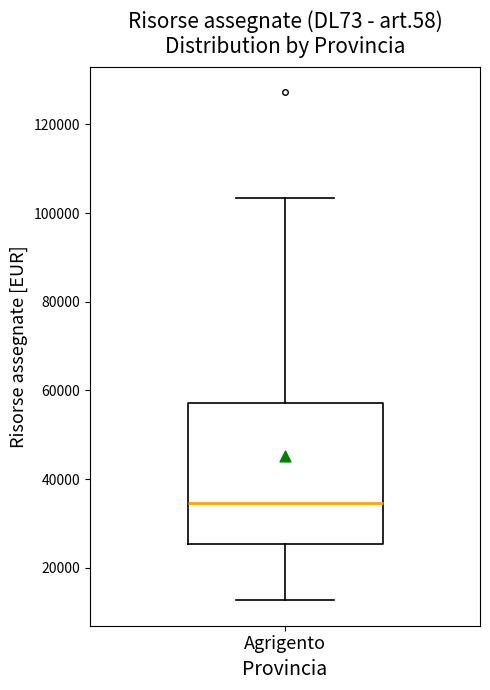

Where does the median line of the box for Agrigento sit on the y-axis? The values are not printed on the chart, so give them approximately, as read against the axis.

34000